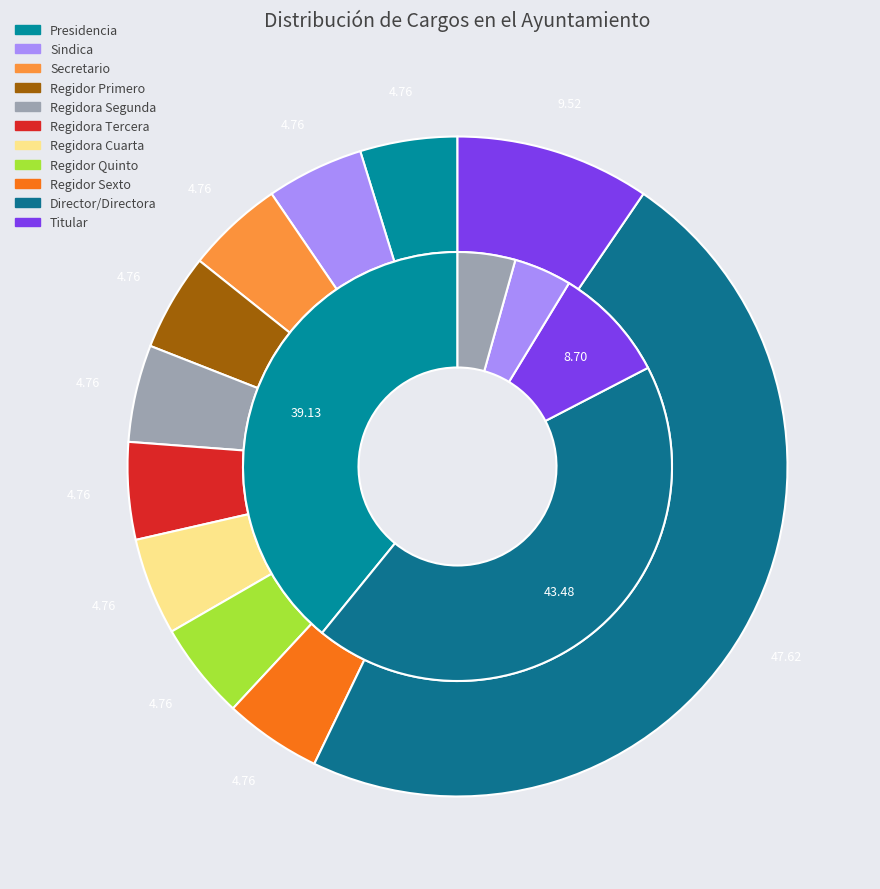

To the nearest percent, what is the combined percentage of Director/Directora and Regidora Cuarta?

52%